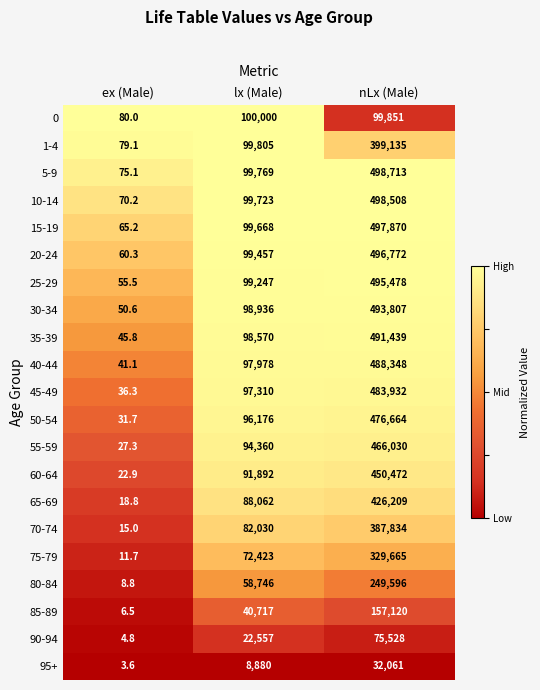

Rank the series by their maximum value, from highest to lowest.

5-9, 10-14, 15-19, 20-24, 25-29, 30-34, 35-39, 40-44, 45-49, 50-54, 55-59, 60-64, 65-69, 1-4, 70-74, 75-79, 80-84, 85-89, 0, 90-94, 95+